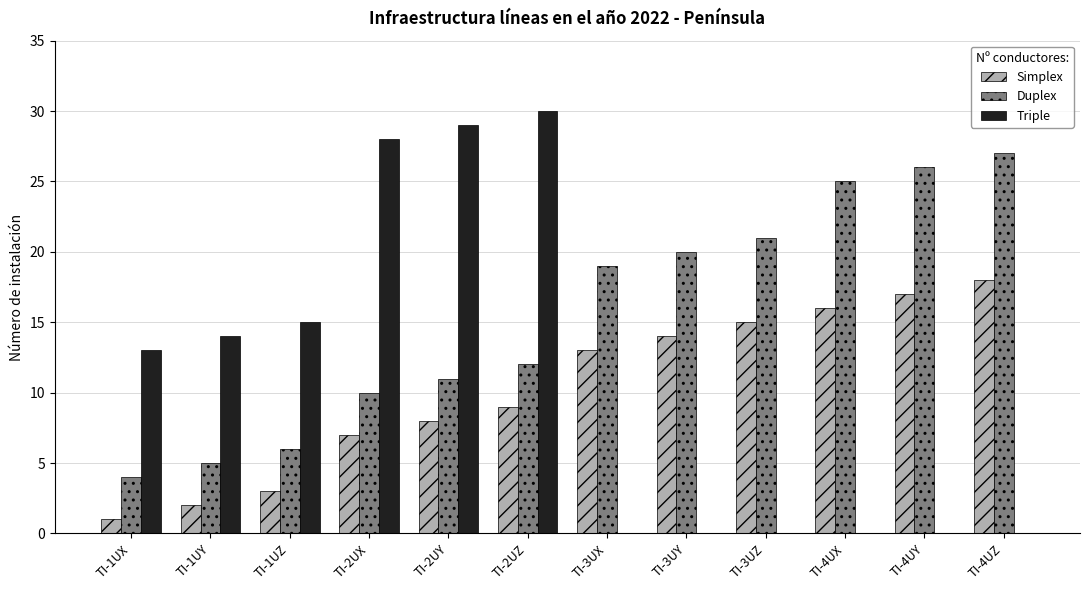

Are the bars horizontal?

No